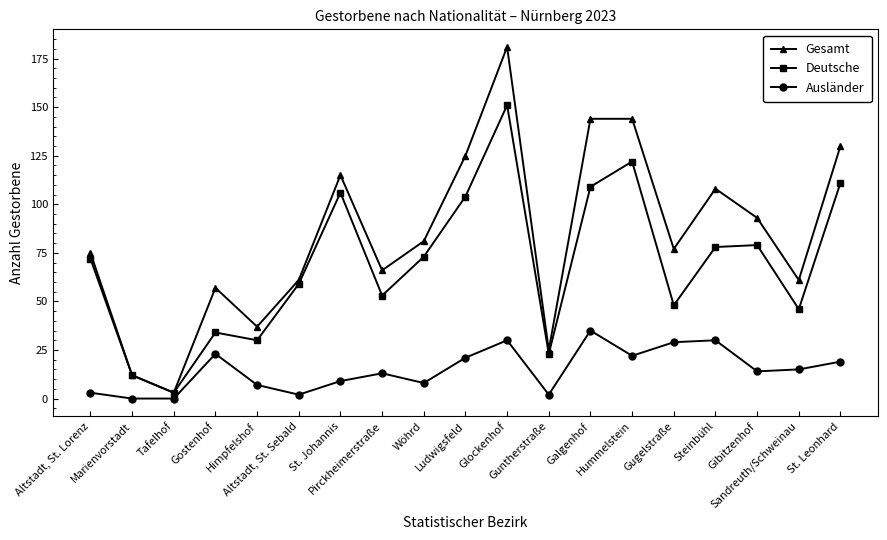

Count the number of data series in this chart.

3